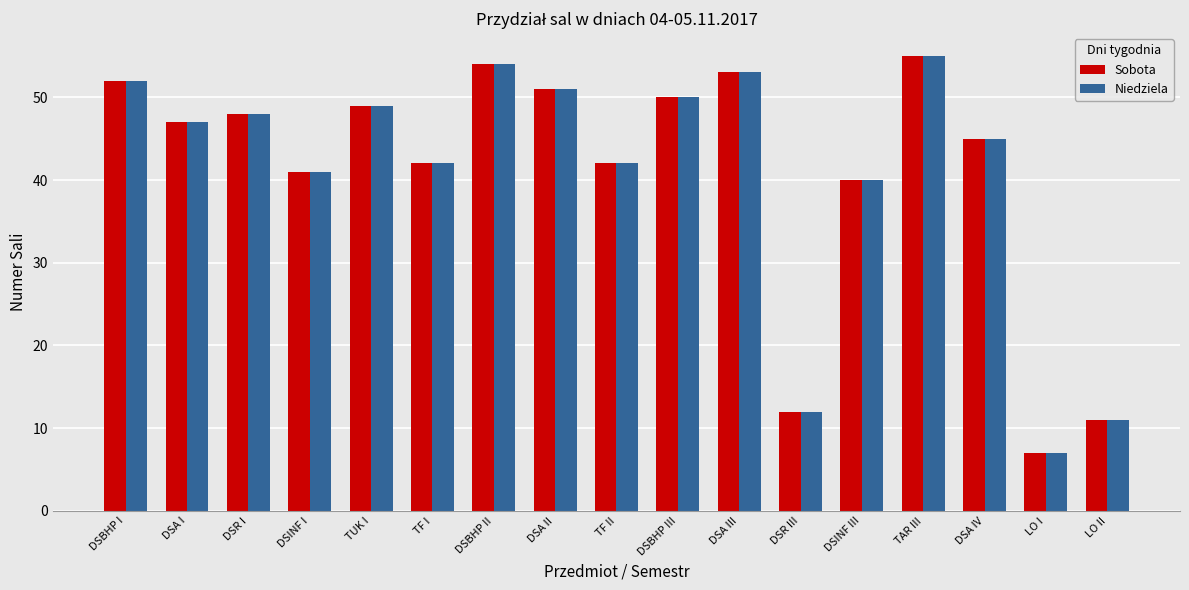

What is the total value across all series at DSBHP II?

108